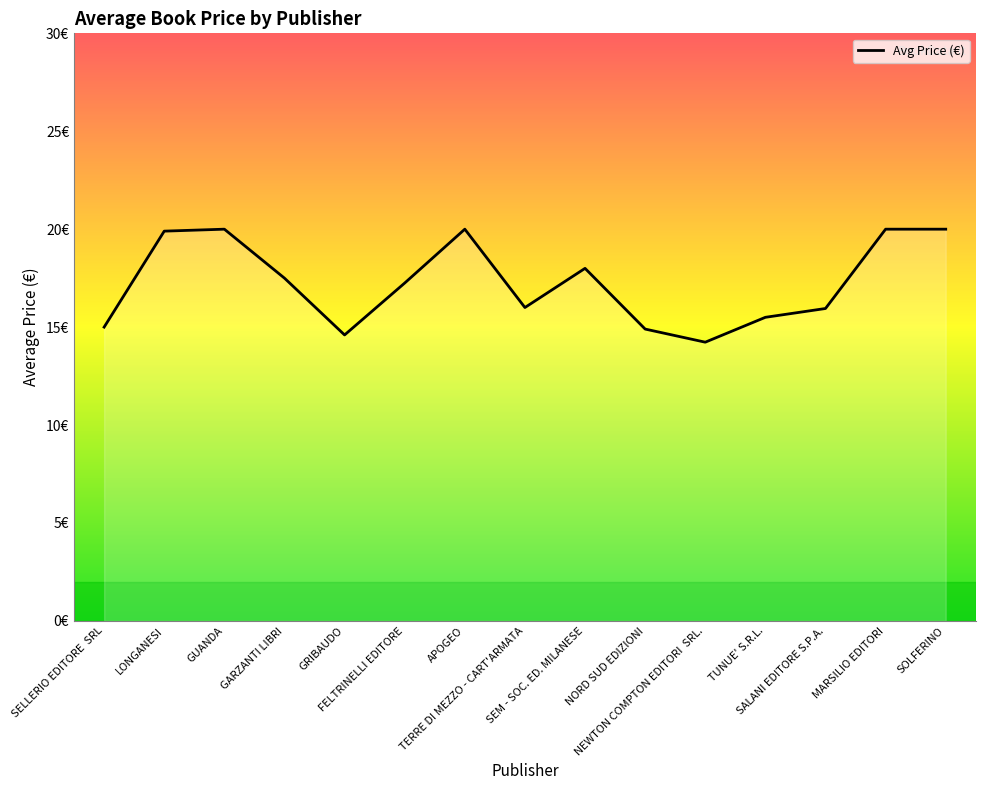

Does the chart have visible grid lines?

No